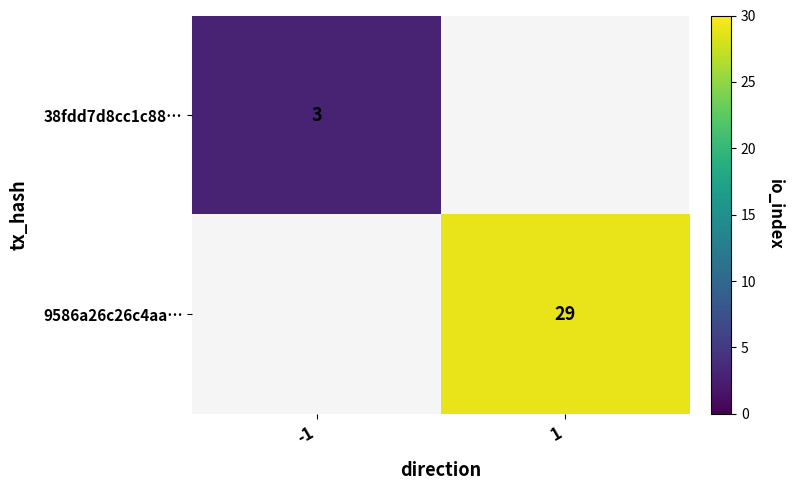

The 38fdd7d8cc1c88… series shows 3 at -1. True or false?

True